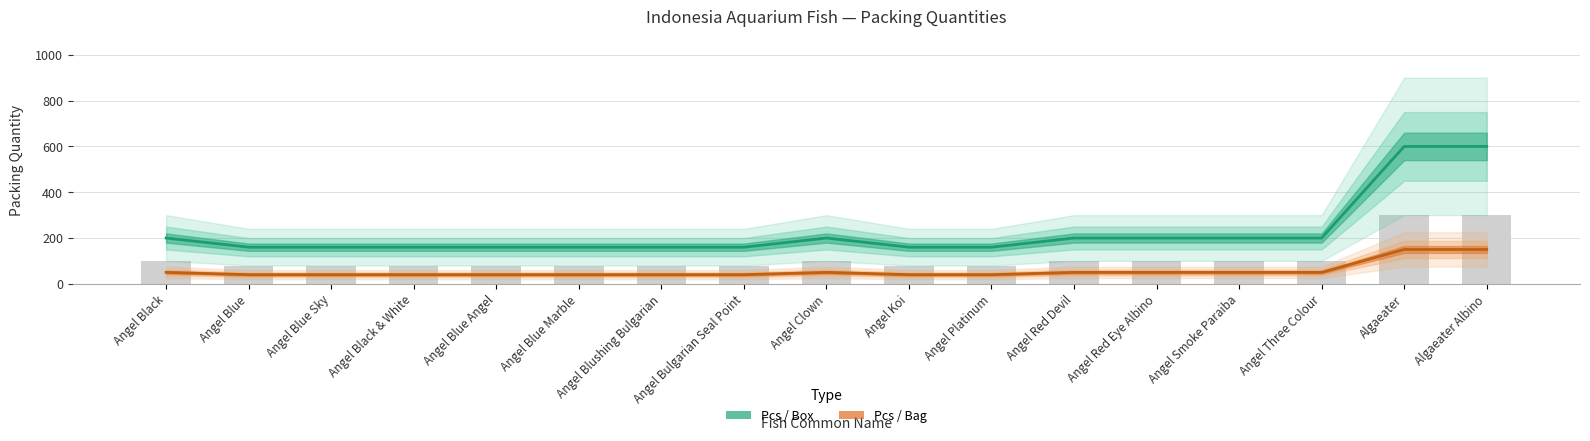

Which series changed the most between Angel Black & White and Angel Three Colour?

Pcs / Box